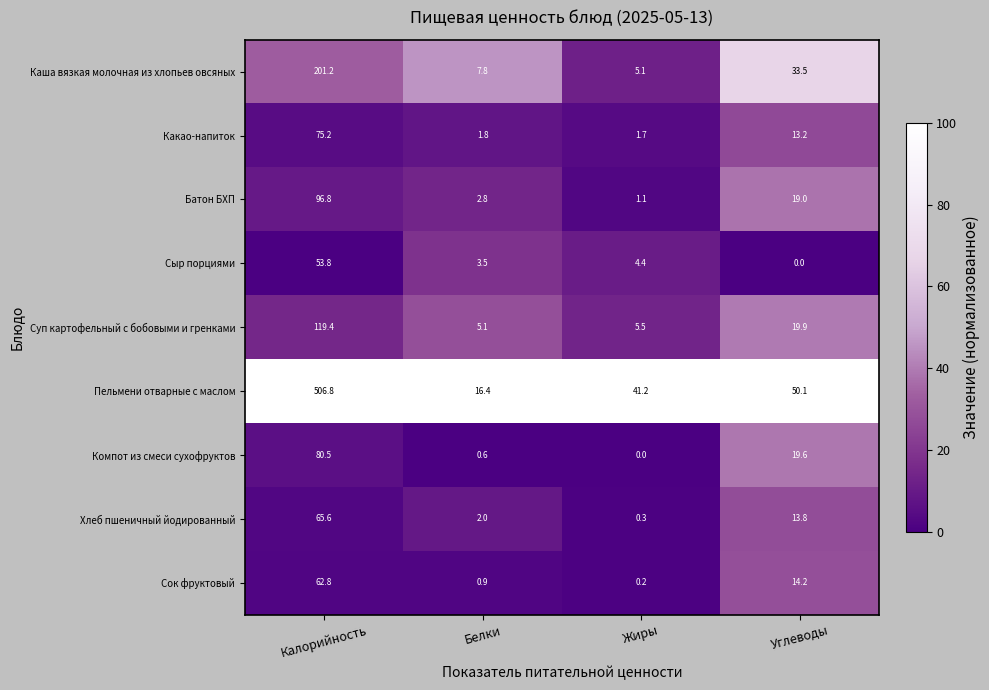

Between Калорийность and Белки, which series saw the biggest shift?

Пельмени отварные с маслом